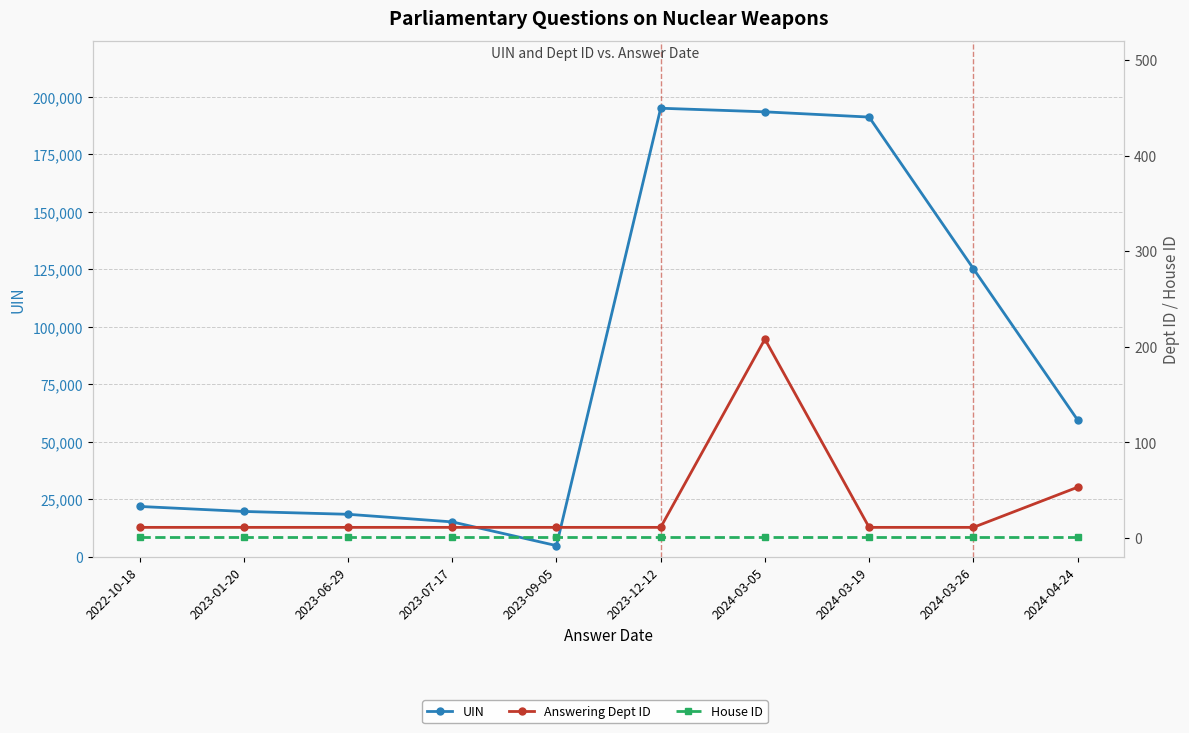

What is the label of the 8th point from the left?

2024-03-19